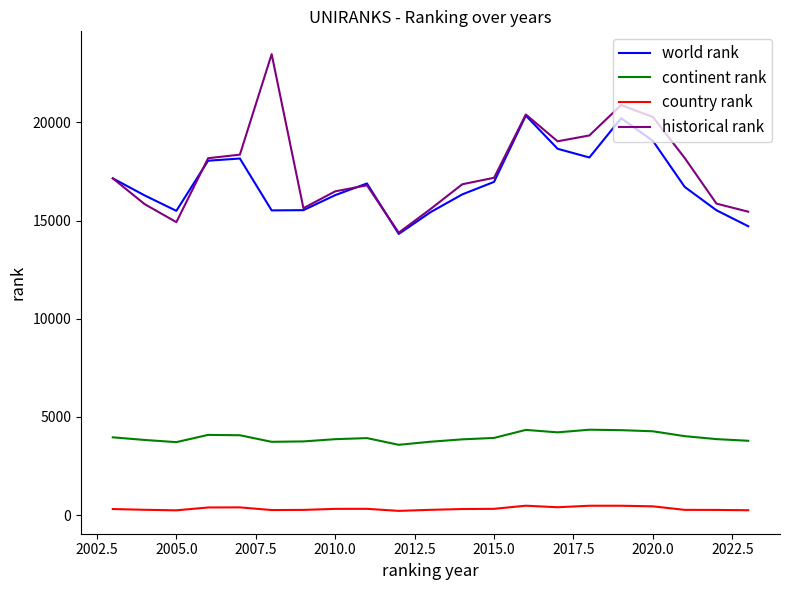

What is the highest value of the continent rank series?

4347.0